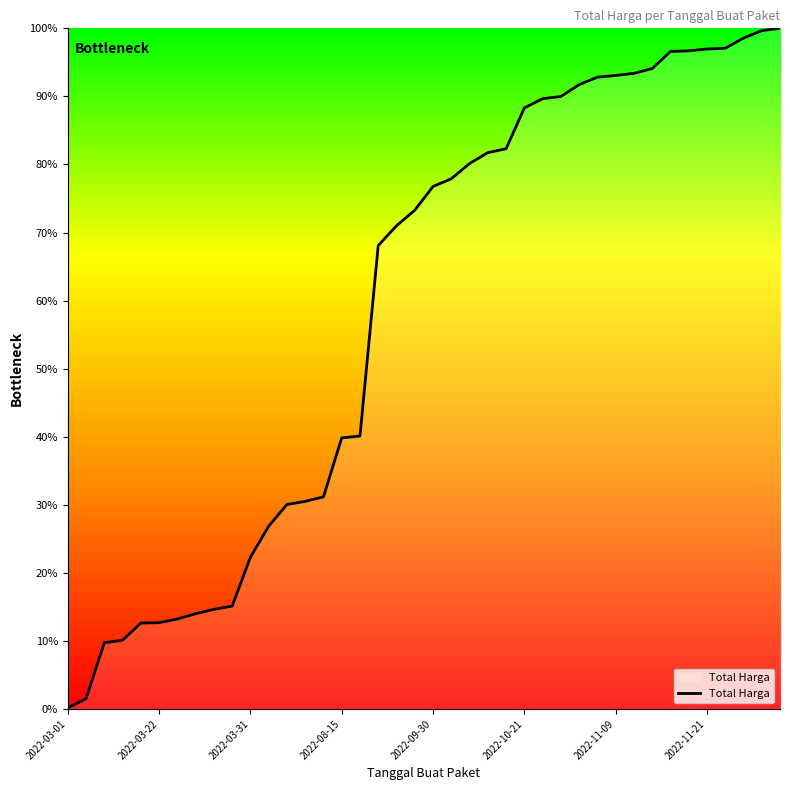

What is the greatest value displayed?

100.0